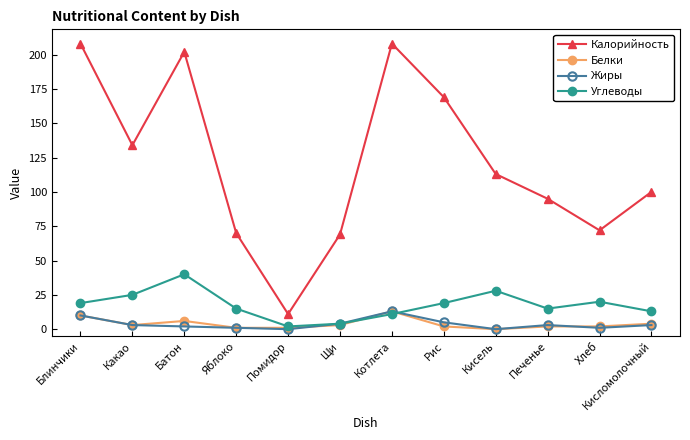

How many distinct data groups are displayed?

4